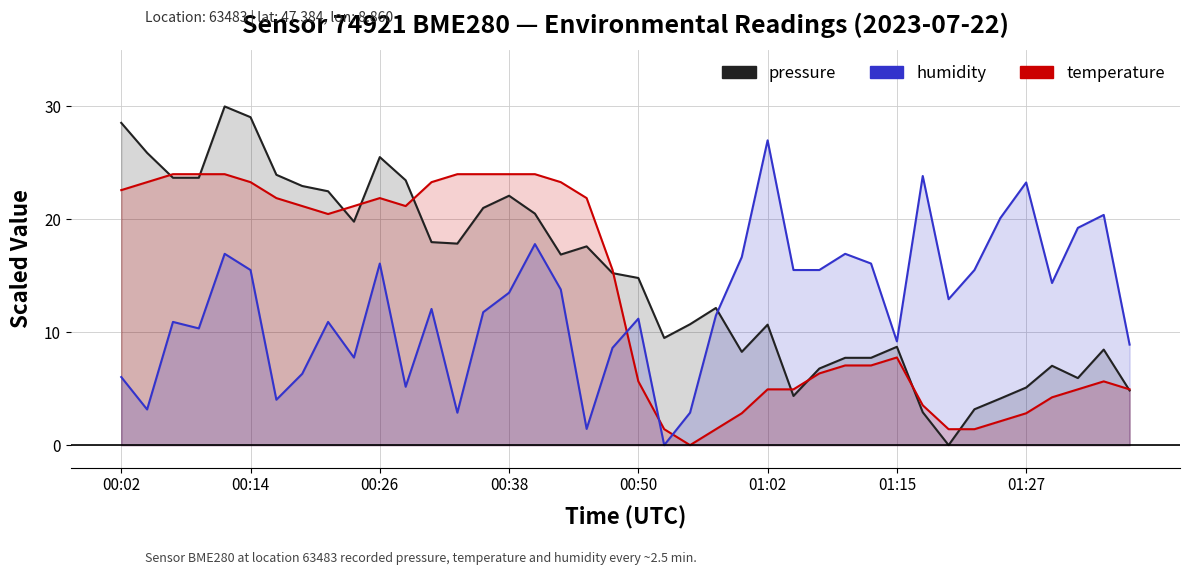

What is the approximate value of humidity at 9?

7.8